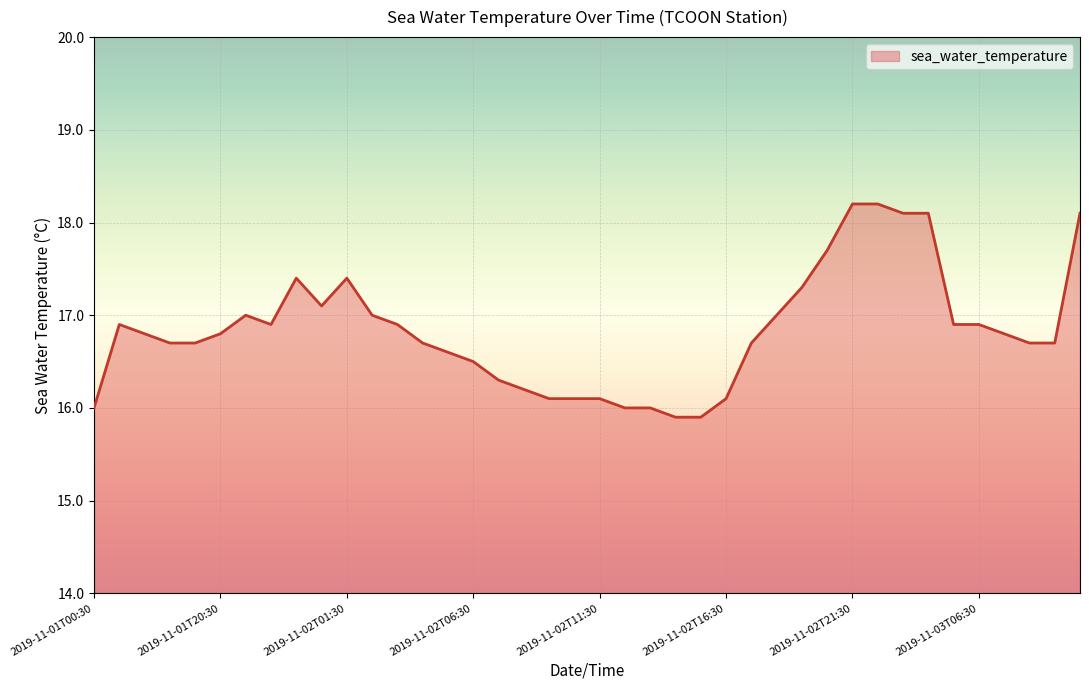

What is the greatest value displayed?

18.2